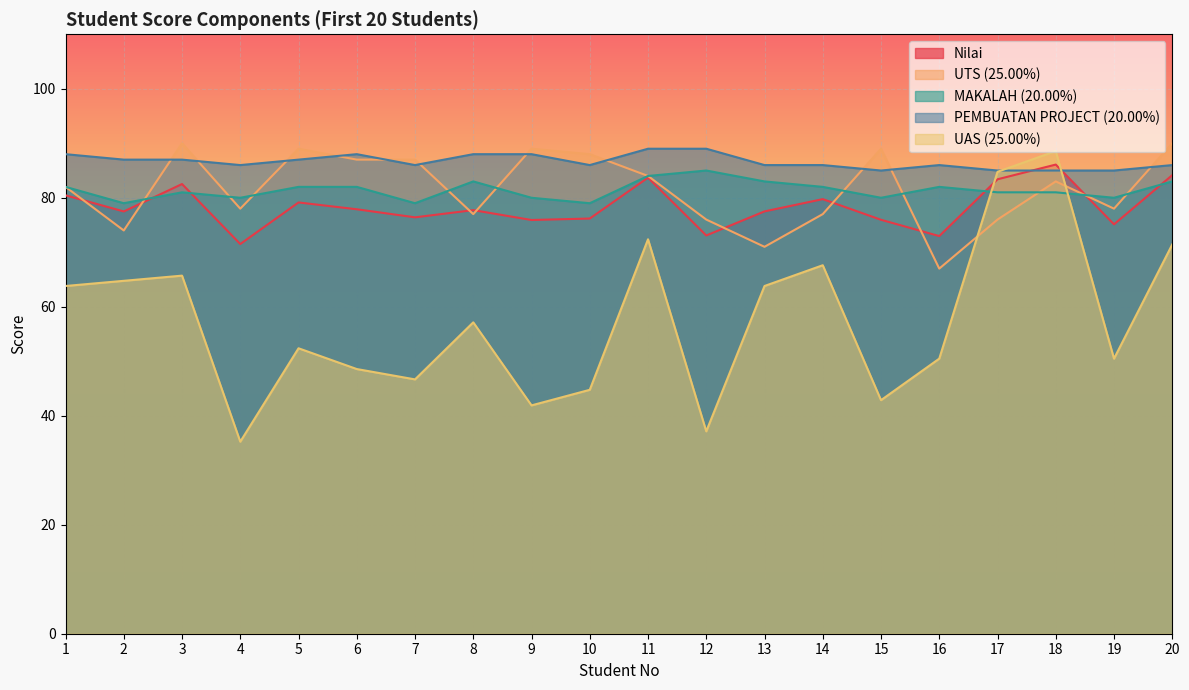

Where is the first local minimum for PEMBUATAN PROJECT (20.00%)?

4